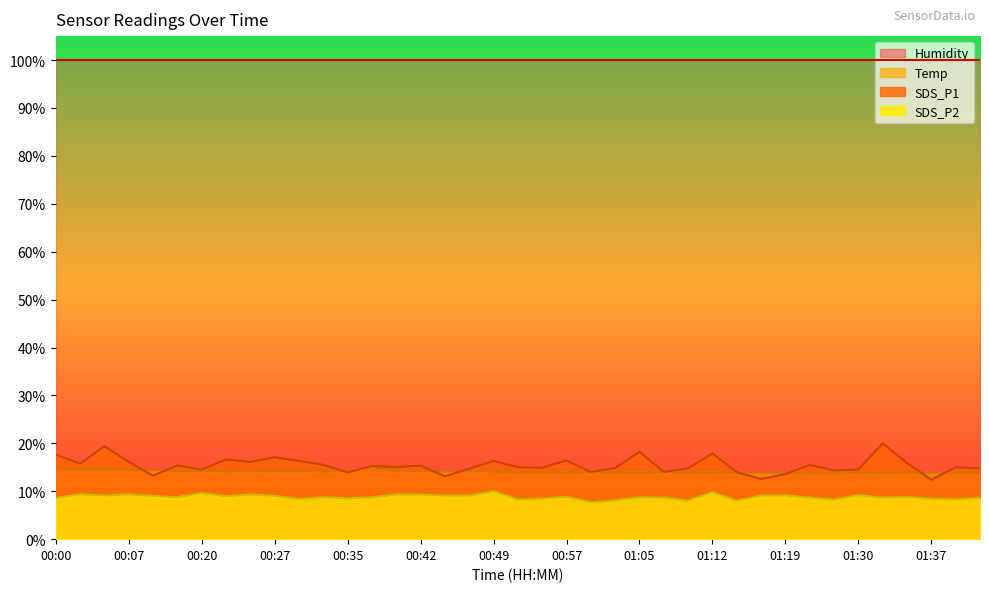

What is the value of the SDS_P2 point at the 23rd from the left?

7.7